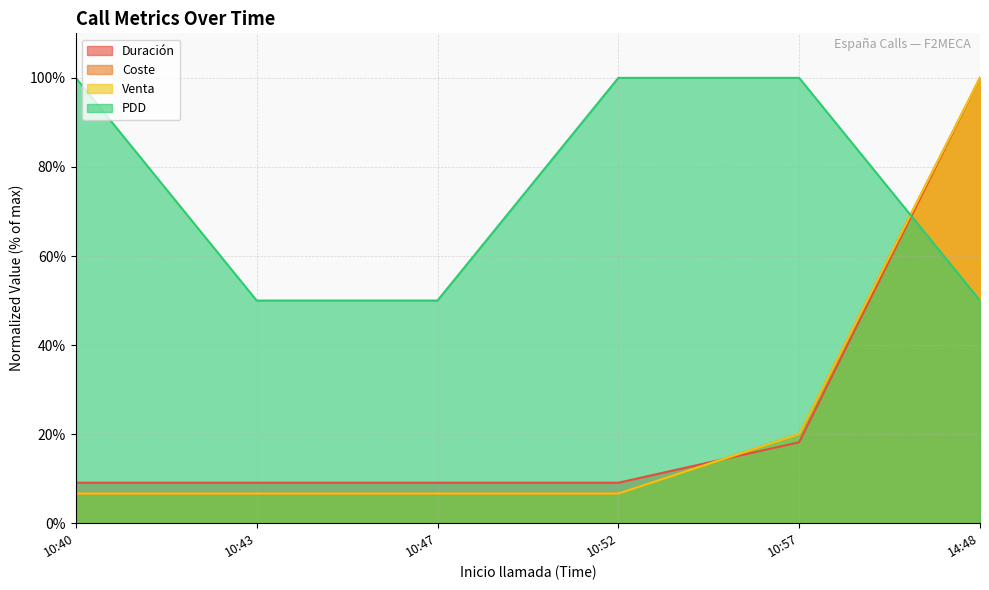

What is the label of the 4th point from the right?

10:47